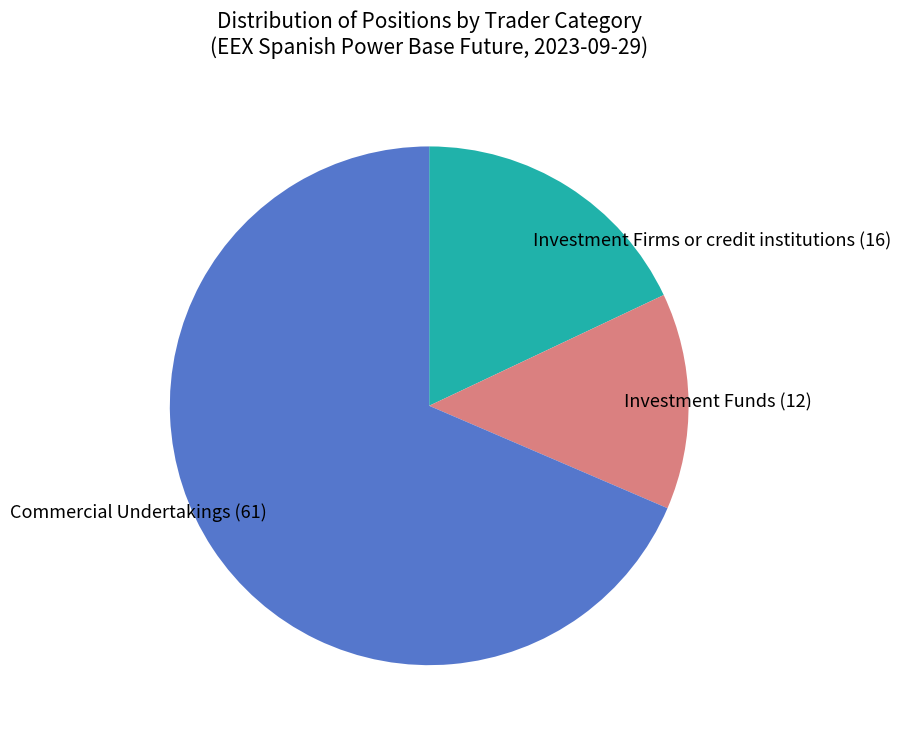

Which has a higher value, Investment Firms or credit institutions (16) or Investment Funds (12)?

Investment Firms or credit institutions (16)